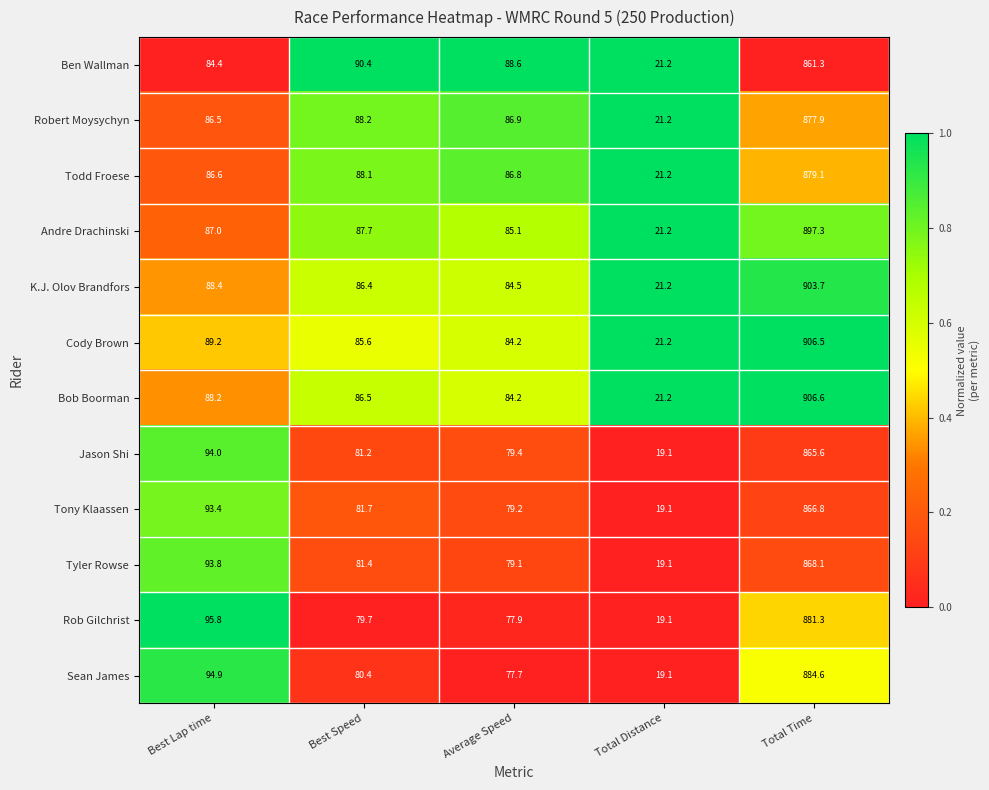

At which category is the sum across all series the highest?

Total Time